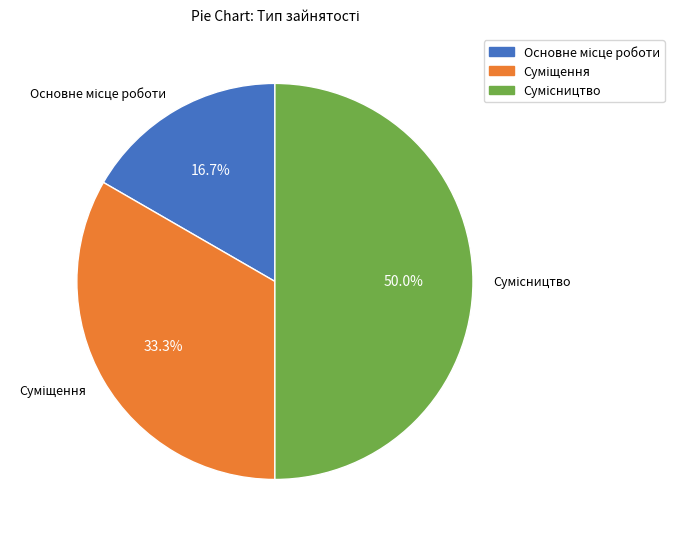

How many slices are in this pie chart?

3